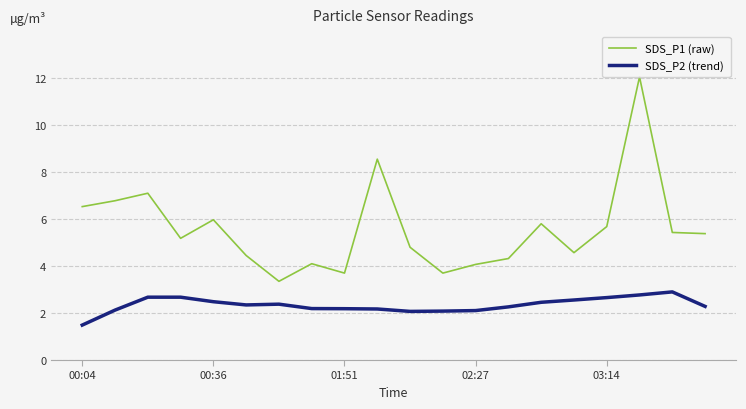

What is the minimum value for SDS_P1 (raw)?

3.4